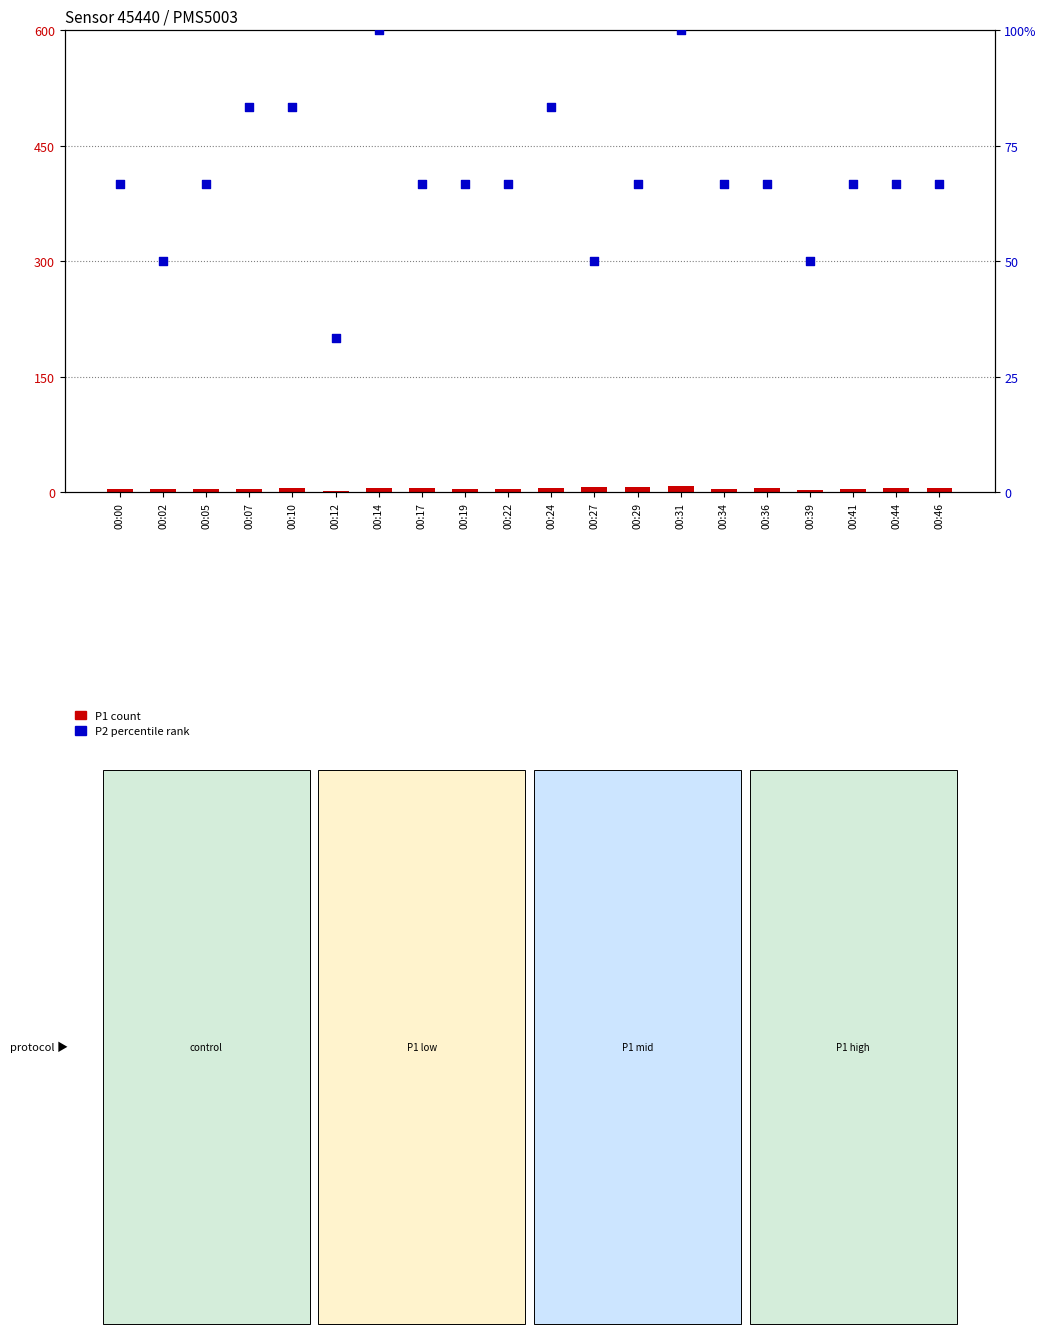

Which series reaches the maximum Y coordinate?

P2 percentile